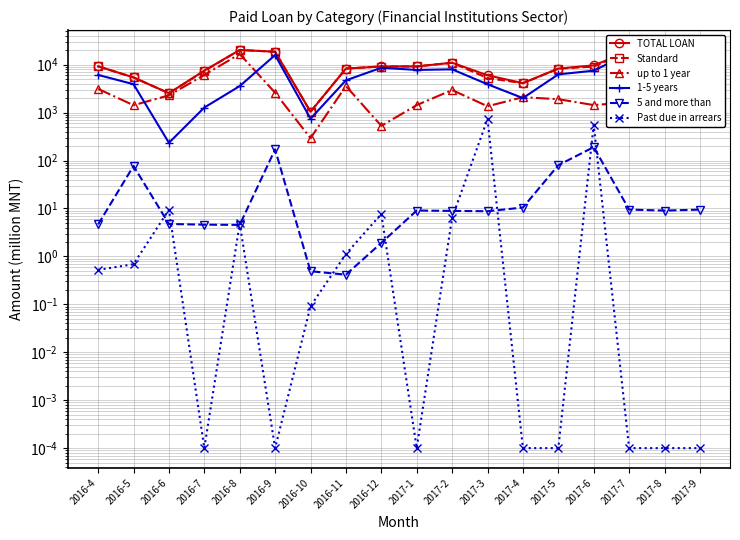

Which series has the largest total across all categories?

TOTAL LOAN